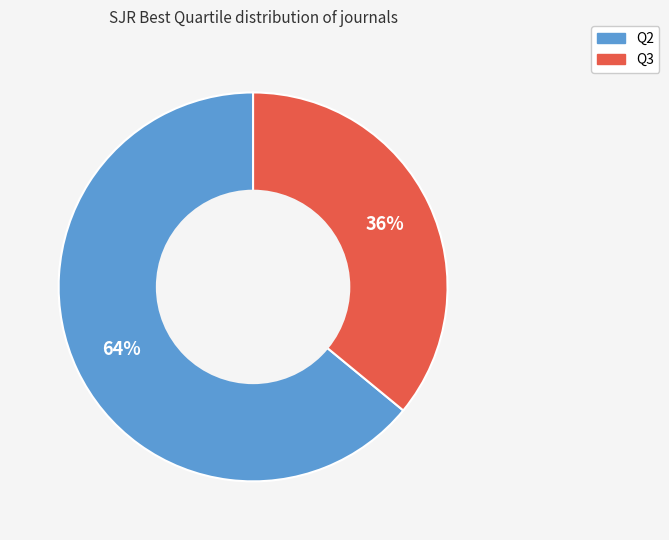

Rank the categories by value from lowest to highest.

Q3, Q2